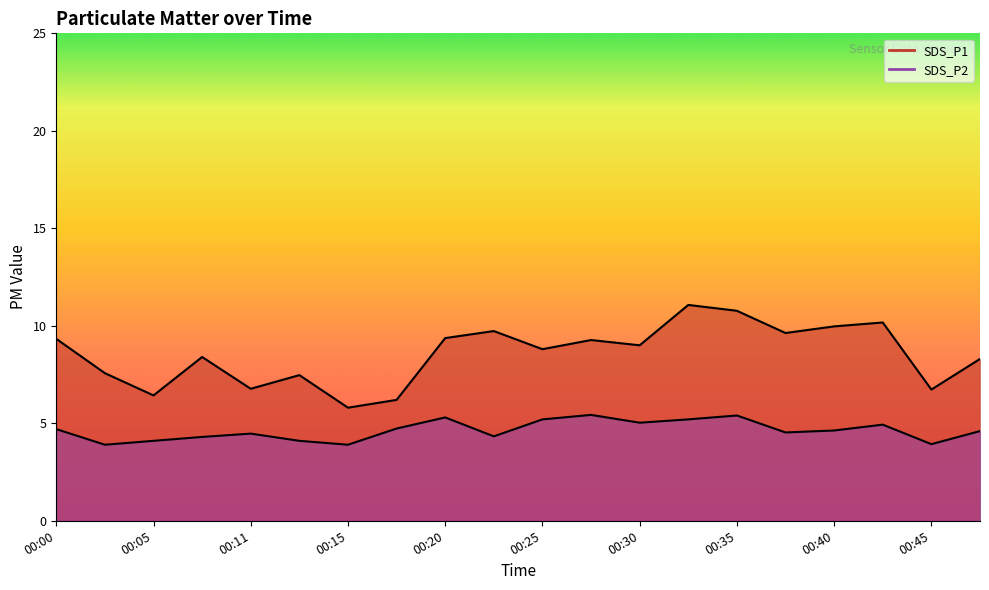

What is the value of the SDS_P1 point at the 16th from the left?

9.6